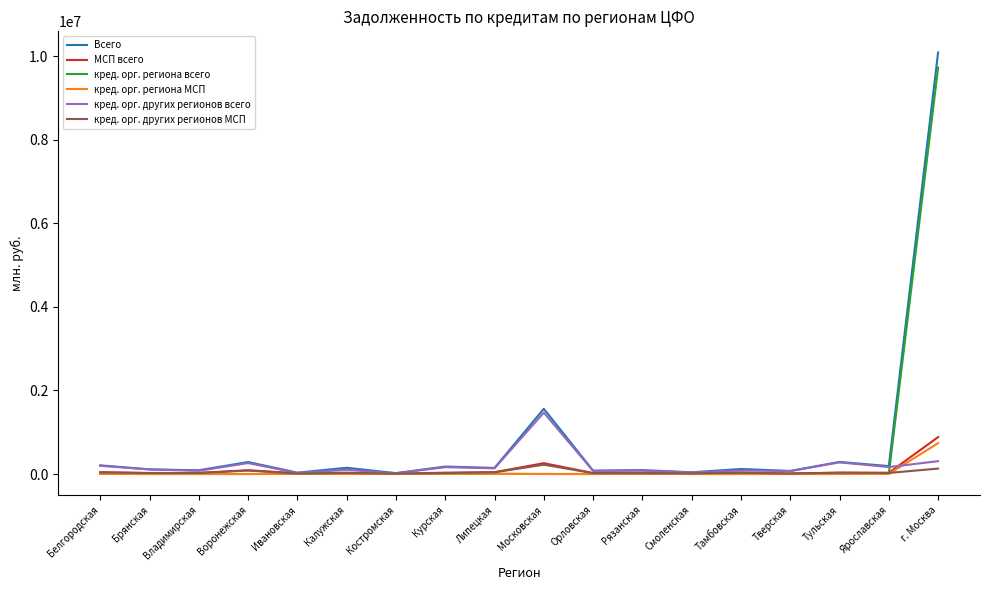

At which category is the sum across all series the highest?

г. Москва